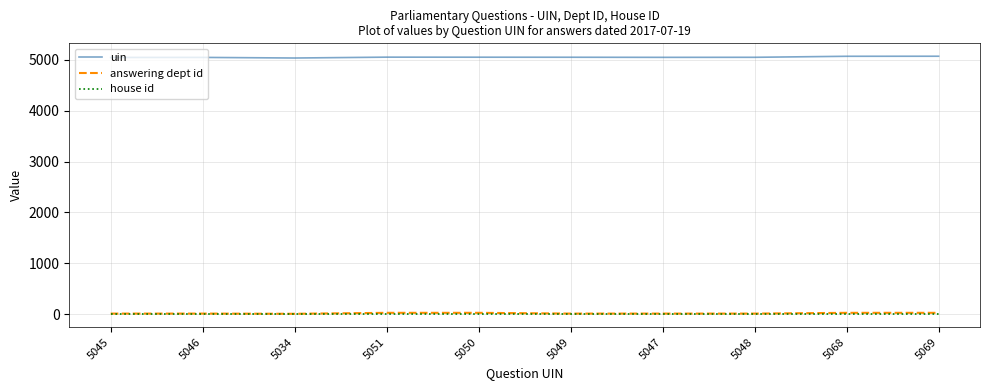

Is it true that house id equals 1 at 5049?

True